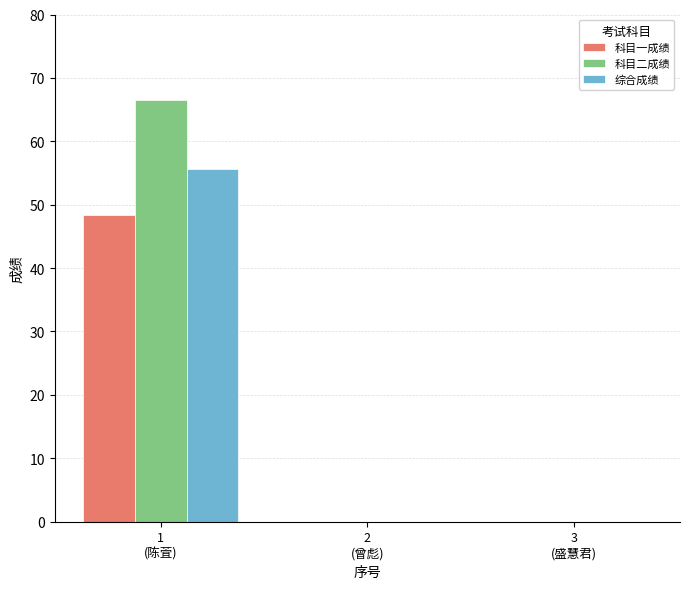

Reading right to left, what are all the values shown in this chart?

科目一成绩: 3
(盛慧君)=0.0	2
(曾彪)=0.0	1
(陈萓)=48.4
科目二成绩: 3
(盛慧君)=0.0	2
(曾彪)=0.0	1
(陈萓)=66.5
综合成绩: 3
(盛慧君)=0.0	2
(曾彪)=0.0	1
(陈萓)=55.6